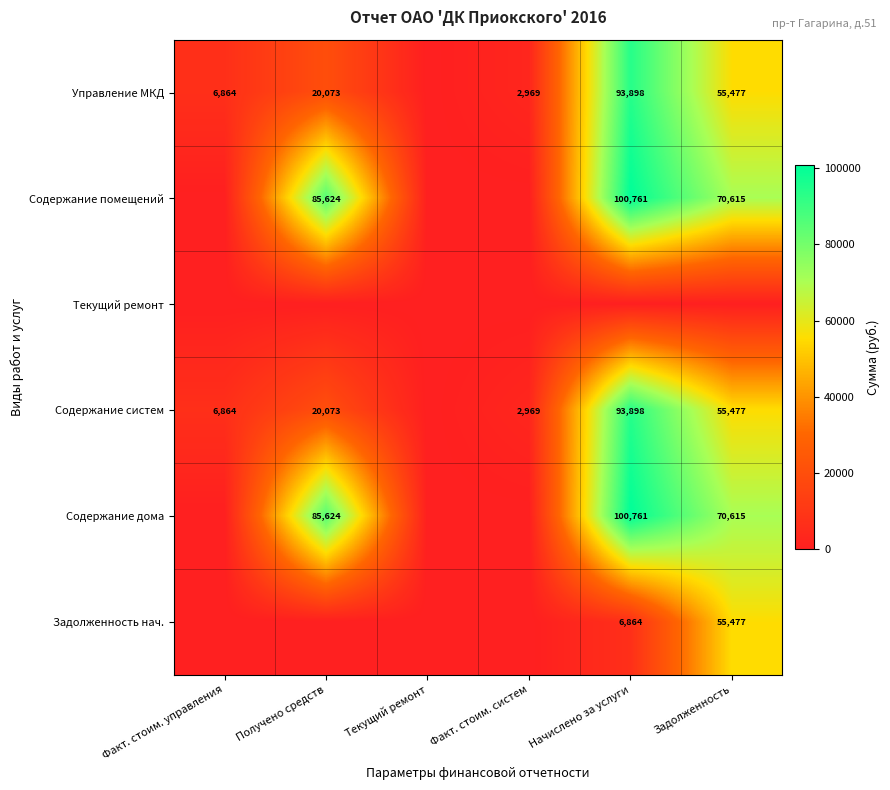

What is the maximum value shown in the chart?

100761.4